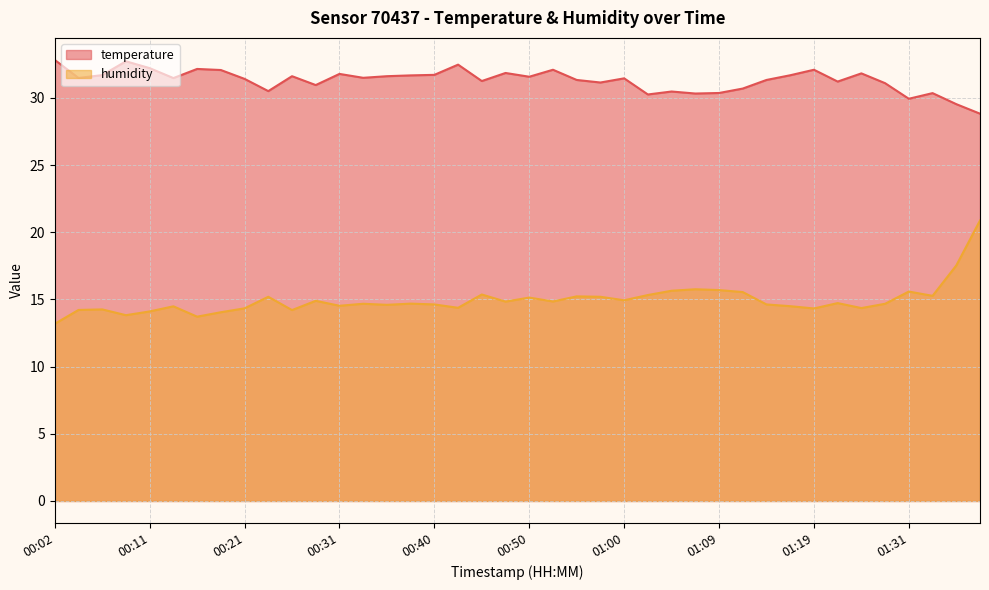

What is the minimum value shown in the chart?

13.2